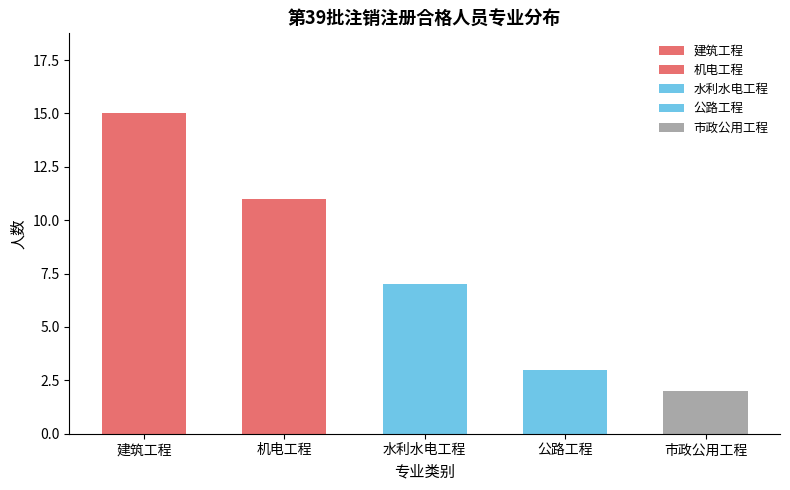

What is the value of the 3rd bar from the left?

7